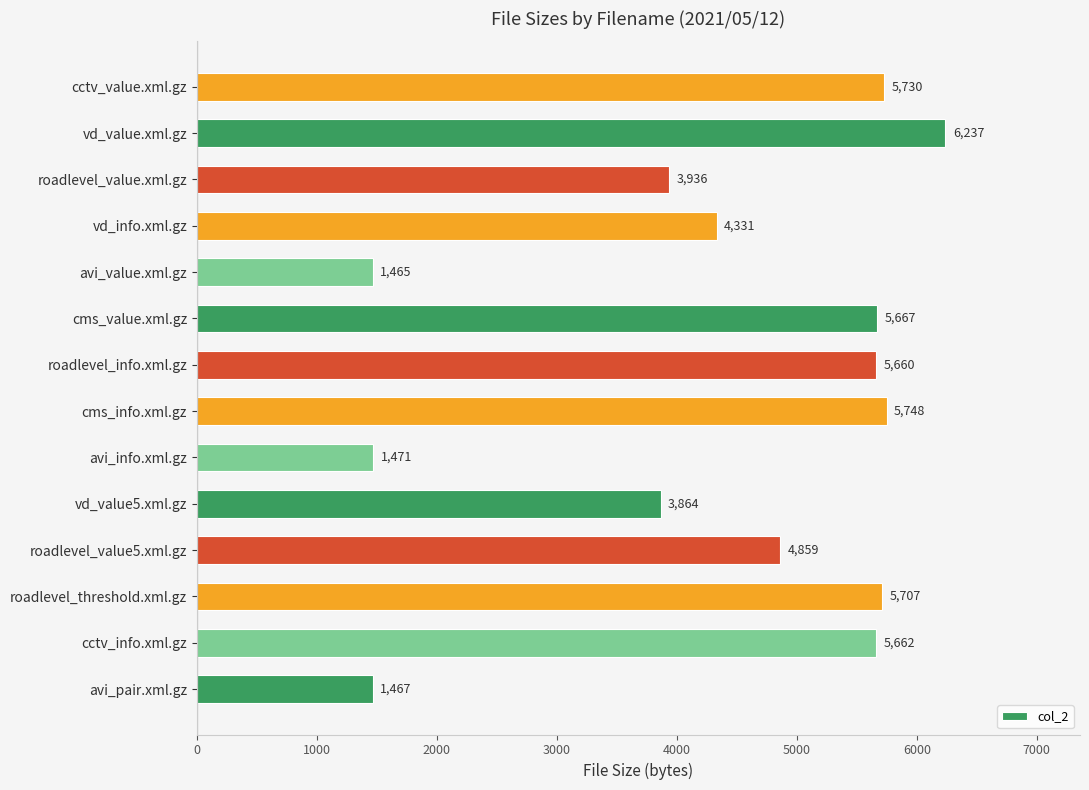

Where is the data nearest to the value 3851?

vd_value5.xml.gz